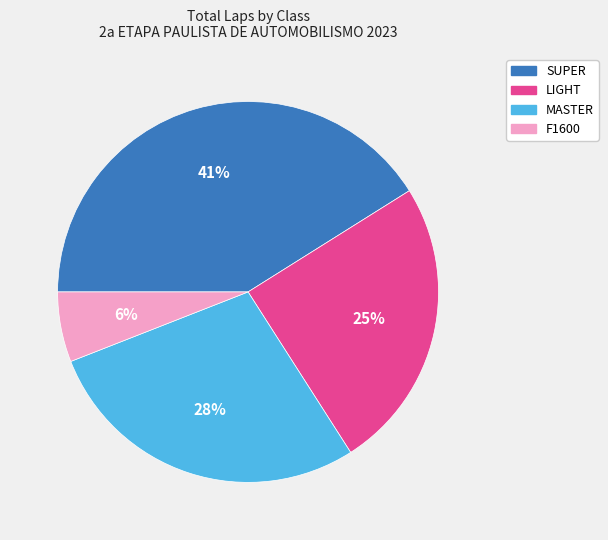

Is there any slice that represents more than half of the pie?

No